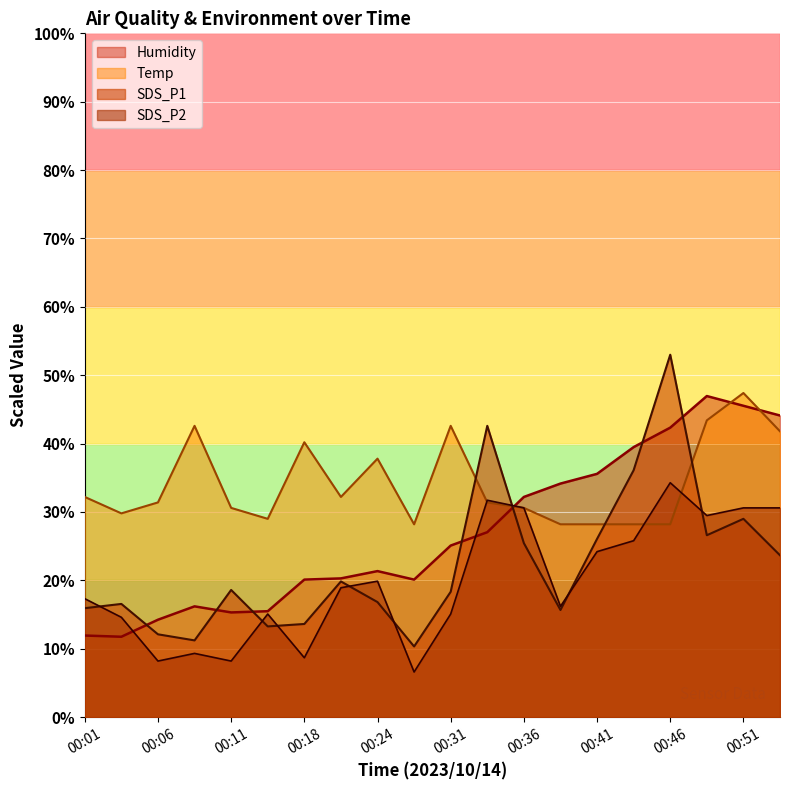

What is the value of the SDS_P1 point at the 6th from the left?

13.3